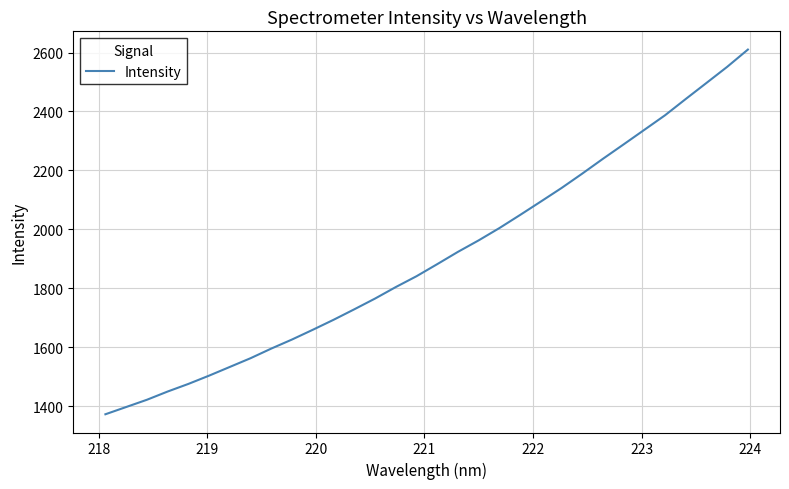

Reading left to right, extract all data points from this chart.

1372.2	1396.8	1421.4	1449.4	1475.2	1503.3	1532.9	1562.5	1595.3	1626.0	1659.0	1692.8	1728.4	1764.9	1803.9	1840.7	1881.7	1923.4	1962.4	2004.1	2048.6	2094.1	2140.1	2188.9	2239.3	2288.2	2337.6	2387.1	2442.3	2496.7	2551.4	2610.0